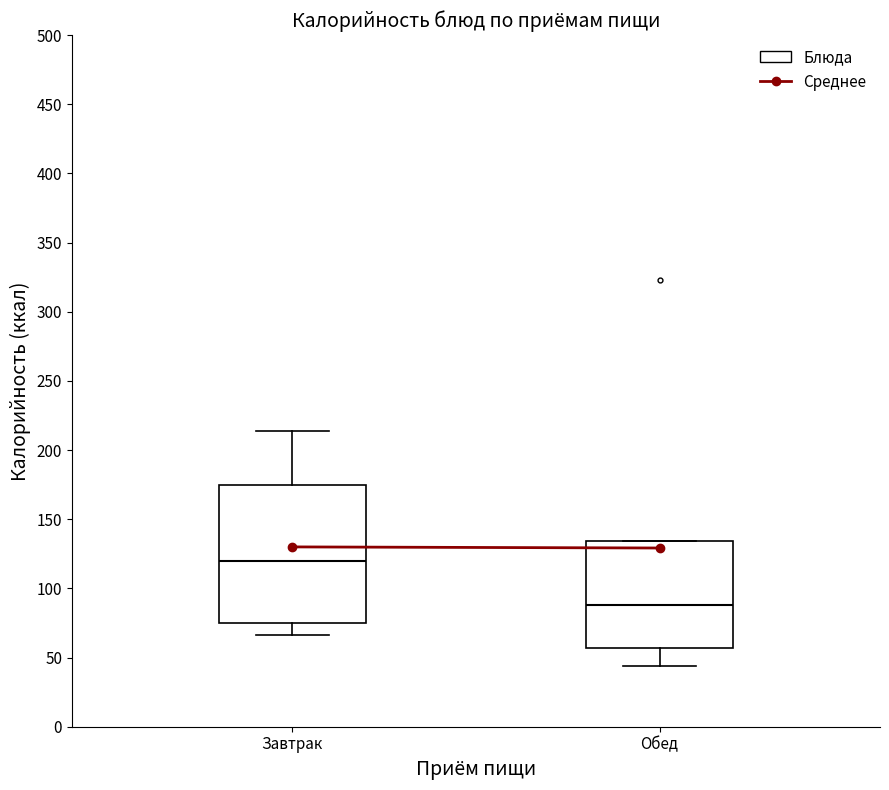

Which box is the tallest, from its lower edge to its upper edge?

Завтрак